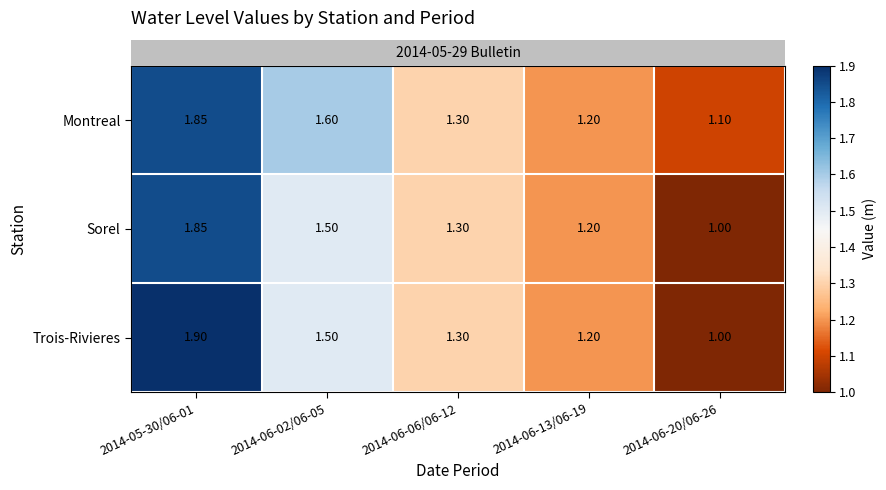

Which series has the largest total across all categories?

Montreal